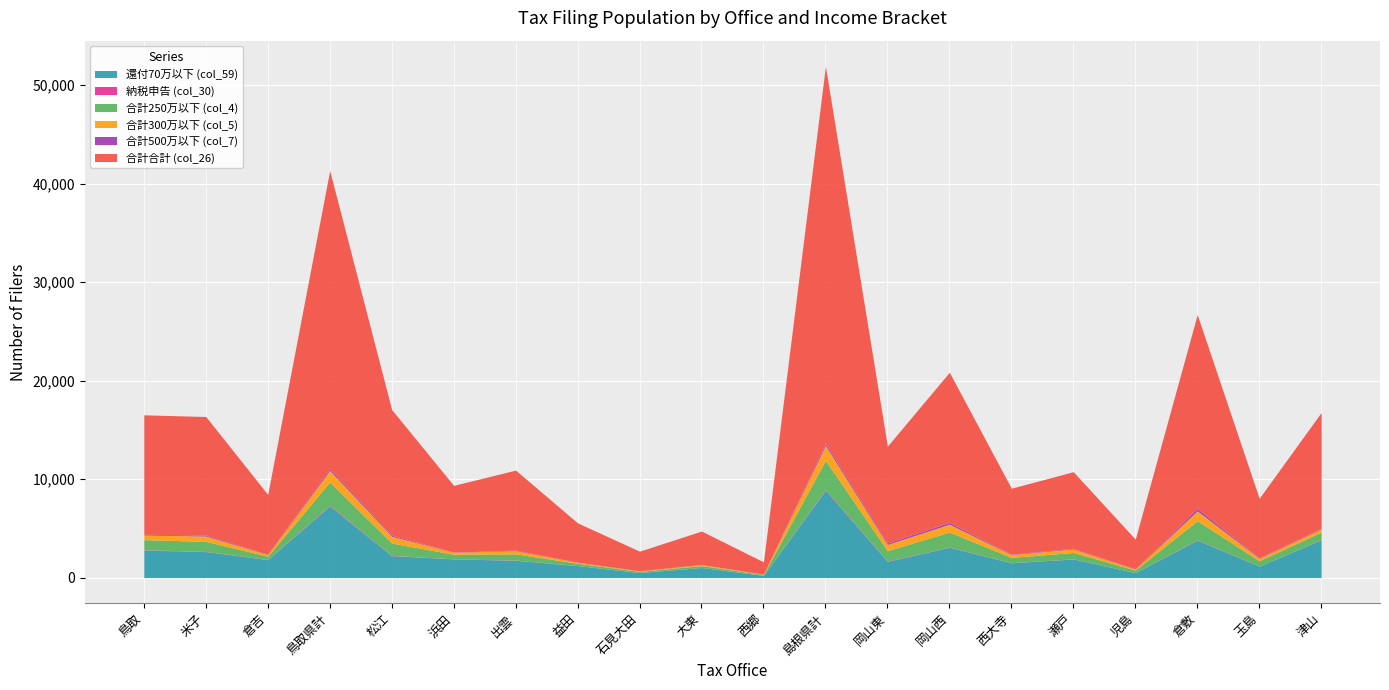

What is the difference between the col_26 (合計合計) values at 鳥取県計 and 大東?

26849